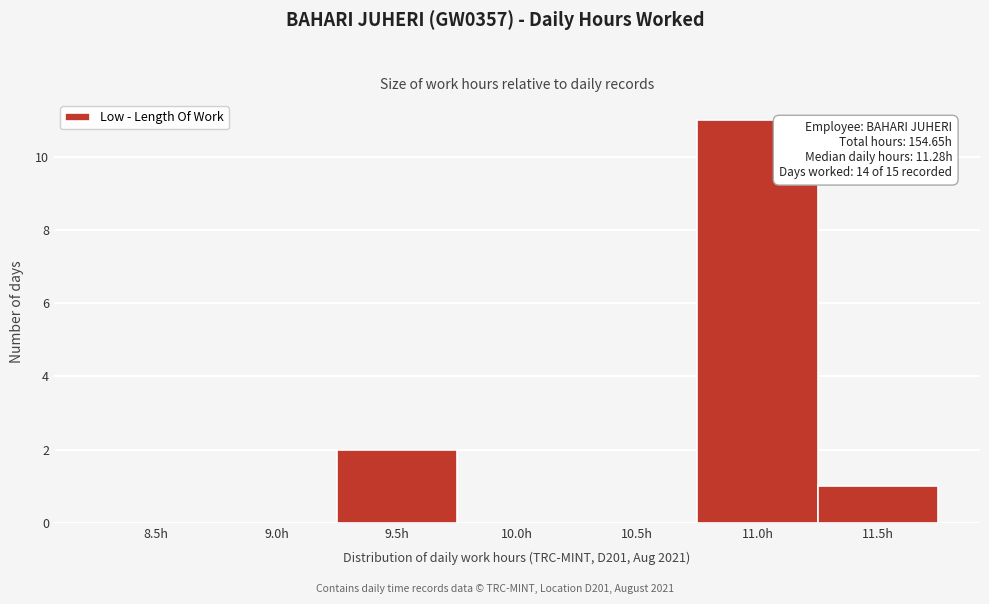

Reading right to left, list all the values displayed in this chart.

11.5h=1	11.0h=11	10.5h=0	10.0h=0	9.5h=2	9.0h=0	8.5h=0